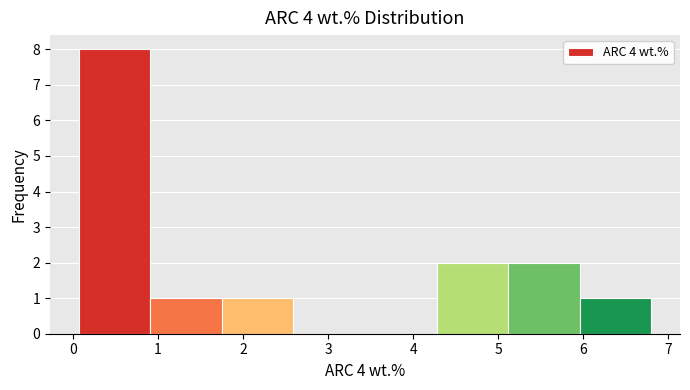

Reading left to right, transcribe this chart: for each bar, give the range it covers on the x-axis and its height. Neither the bar edges nor the heights are printed on the chart, so give them approximately, as read against the axes.

0.1 to 0.9: 8
0.9 to 1.8: 1
1.8 to 2.6: 1
2.6 to 3.4: 0
3.4 to 4.3: 0
4.3 to 5.1: 2
5.1 to 6.0: 2
6.0 to 6.8: 1